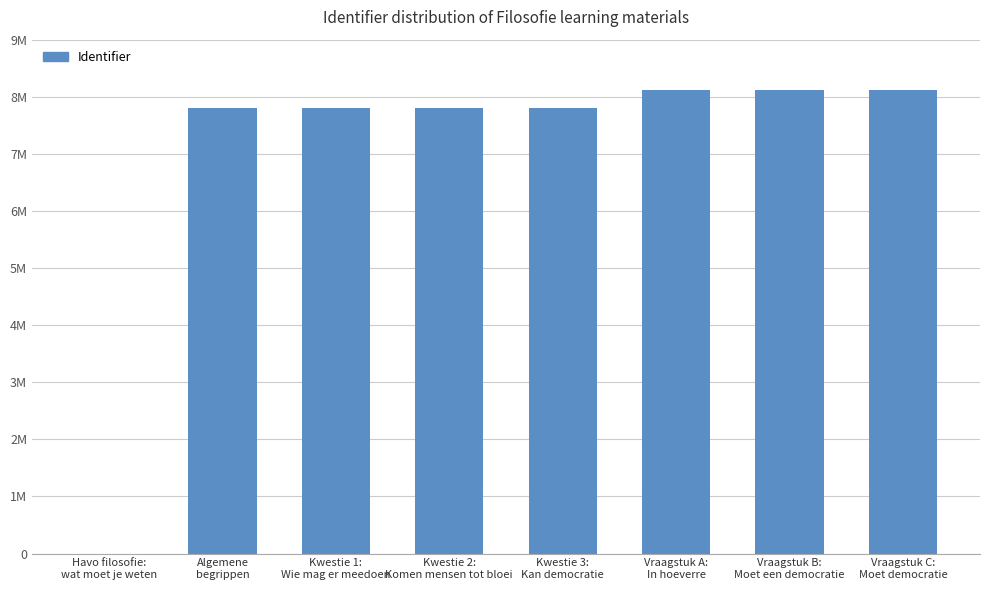

The value at Kwestie 2:
Komen mensen tot bloei is 7803649. True or false?

True